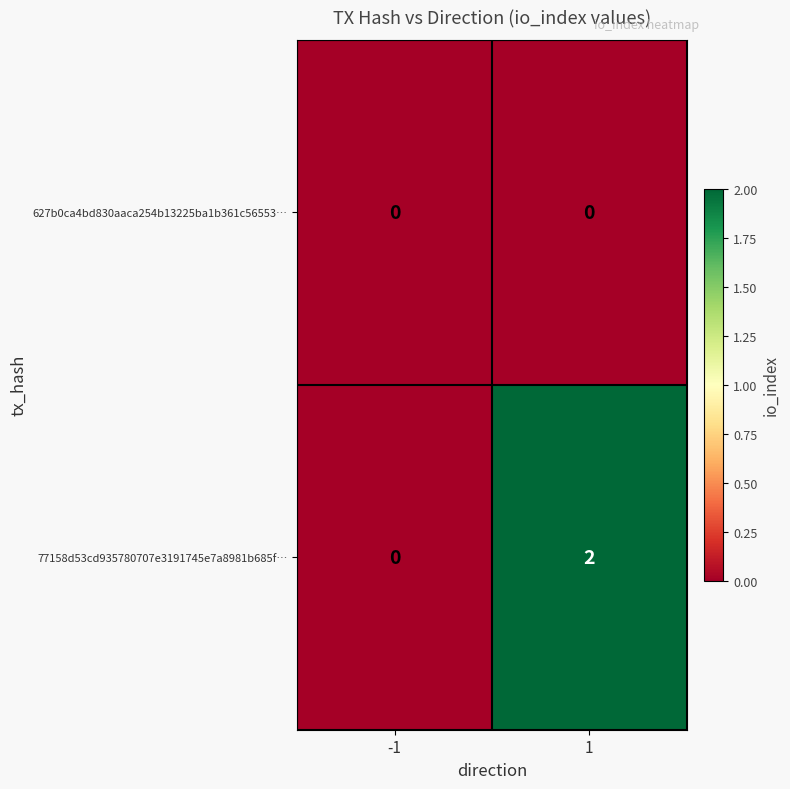

List the series in order of their peak value, highest first.

77158d53cd935780707e3191745e7a8981b685f…, 627b0ca4bd830aaca254b13225ba1b361c56553…